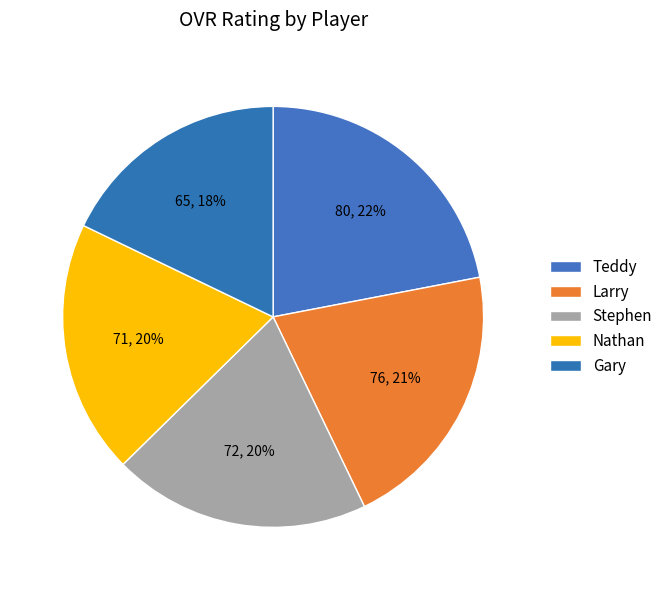

Is there a majority slice in this chart?

No